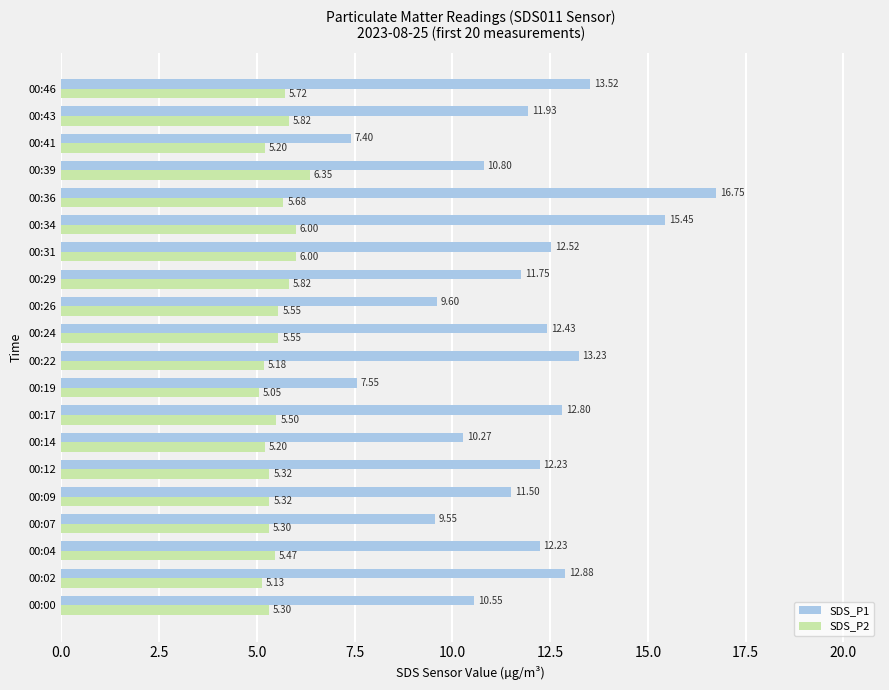

Which series has the widest spread of values?

SDS_P1